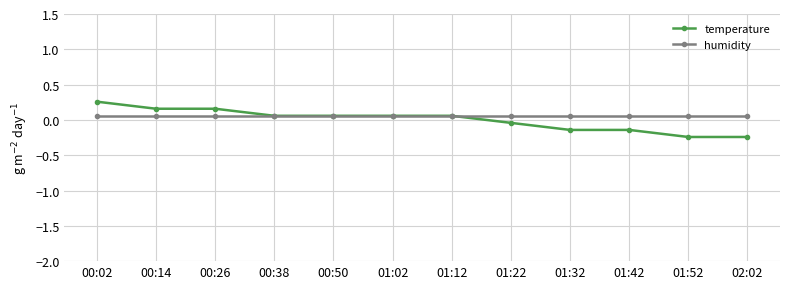

The temperature series shows 0.4 at 00:02. True or false?

False